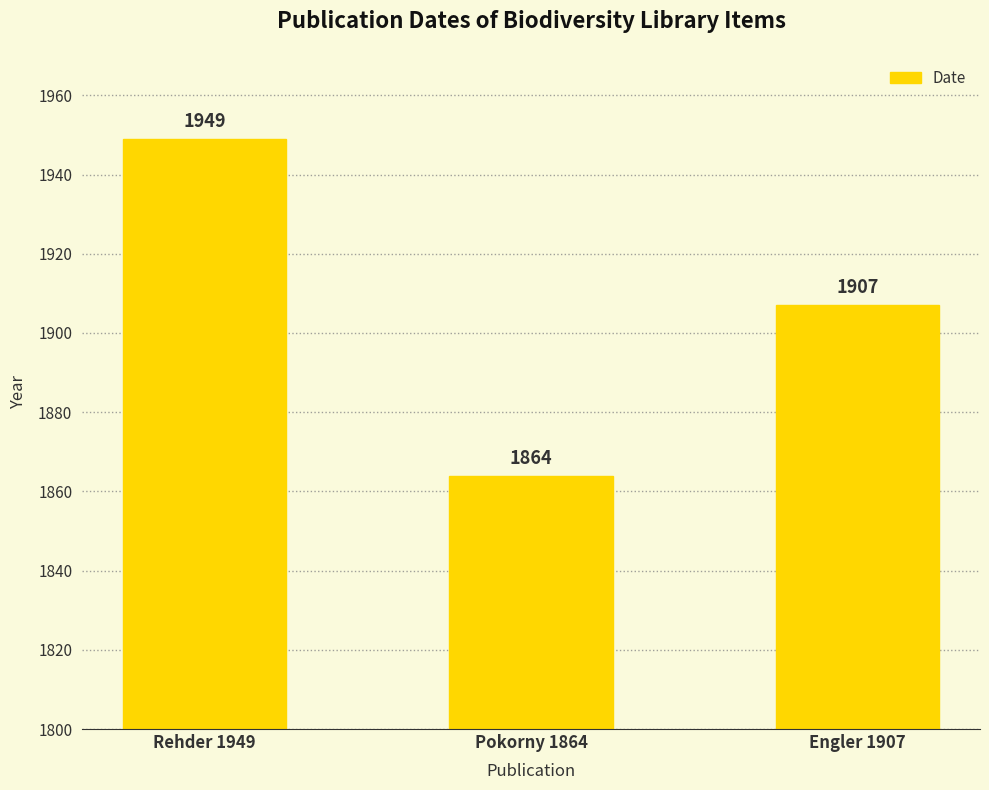

The value at Pokorny 1864 is 1864. True or false?

True